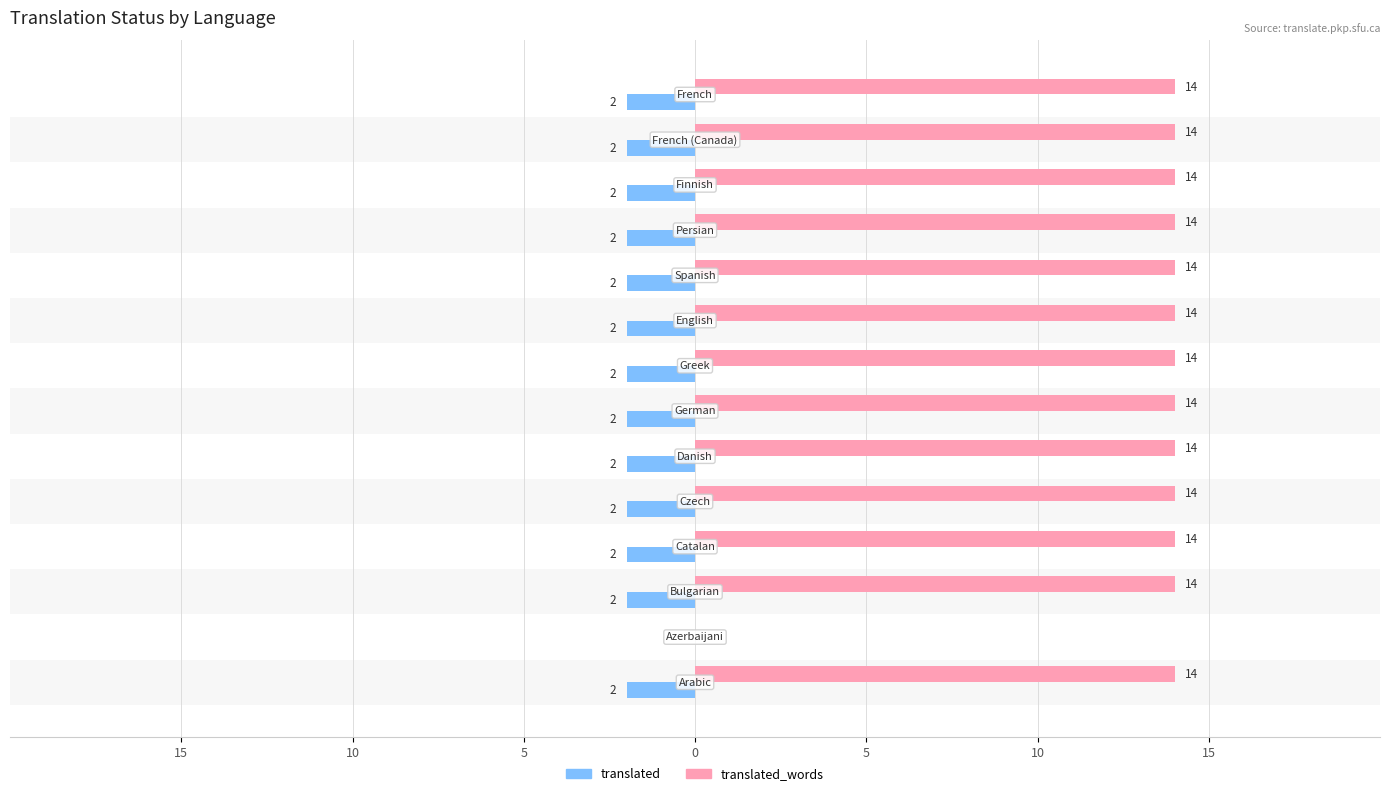

What are all the series names shown in the legend?

translated, translated_words